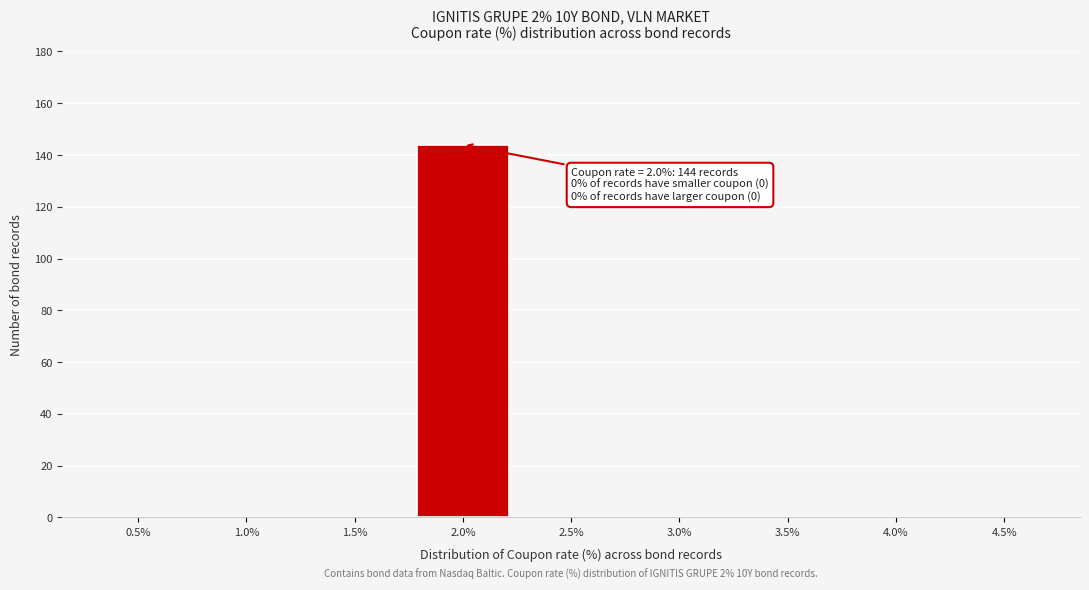

Reading left to right, transcribe all the data shown in this chart.

0.5%=0	1.0%=0	1.5%=0	2.0%=144	2.5%=0	3.0%=0	3.5%=0	4.0%=0	4.5%=0